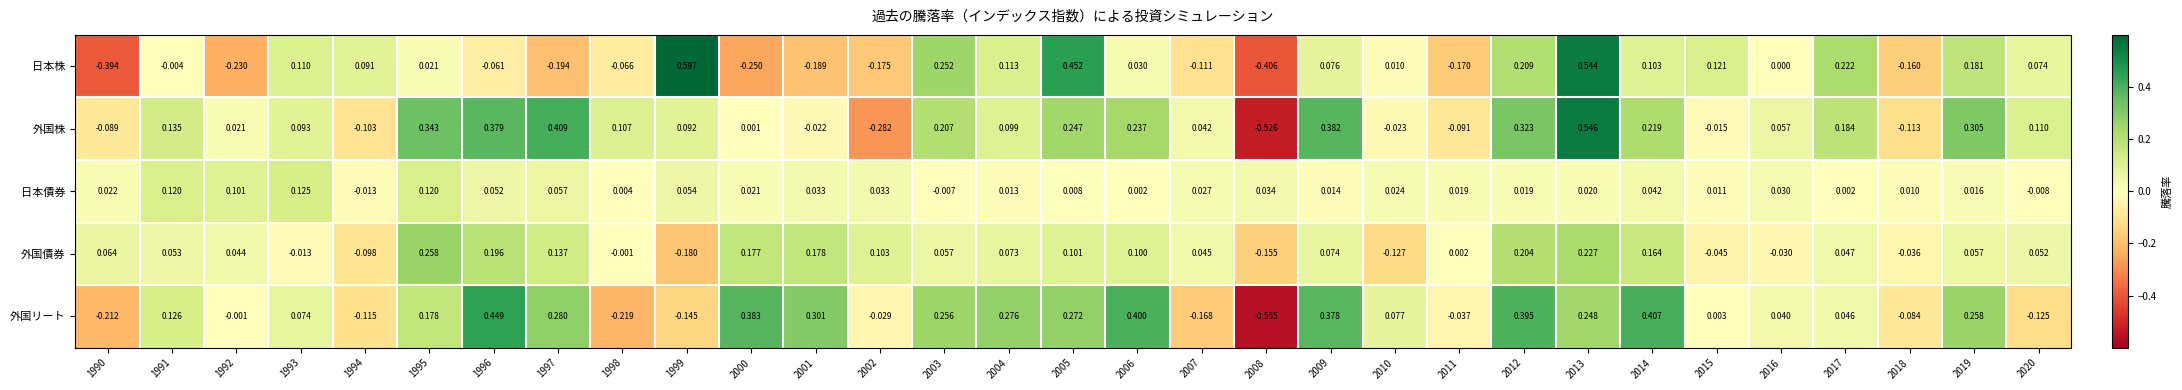

List the series in order of their peak value, lowest first.

日本債券, 外国債券, 外国リート, 外国株, 日本株